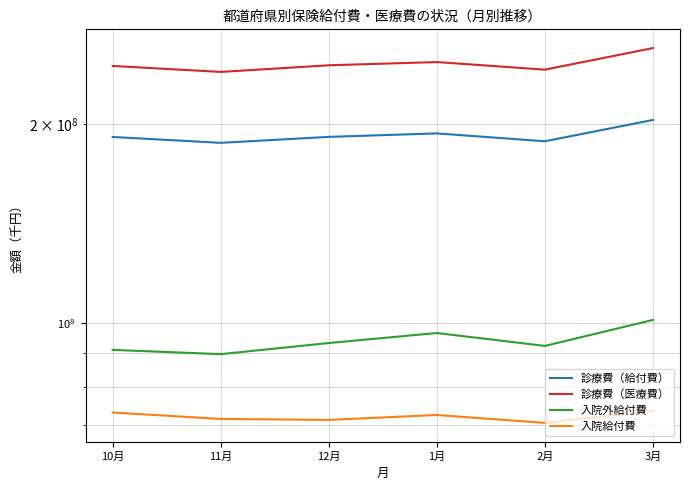

True or false: 診療費（医療費） and 入院給付費 intersect in this chart.

False